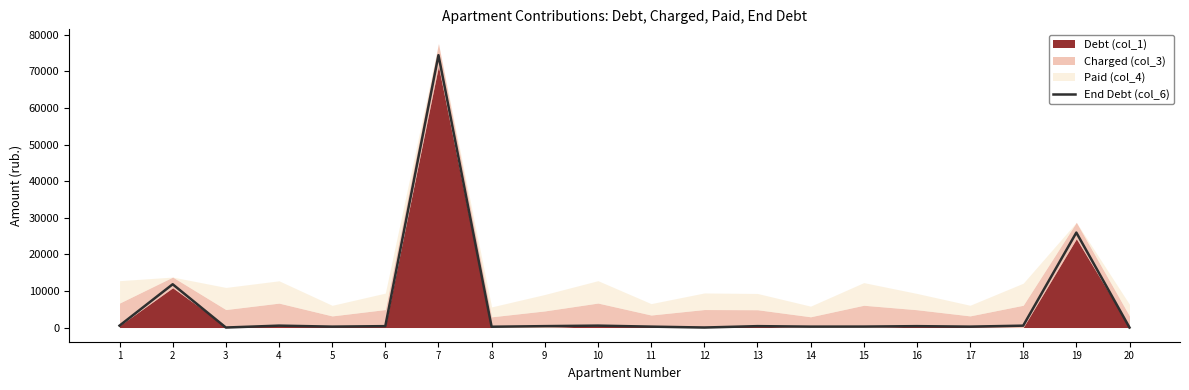

Does the chart display data point markers on the line(s)?

No